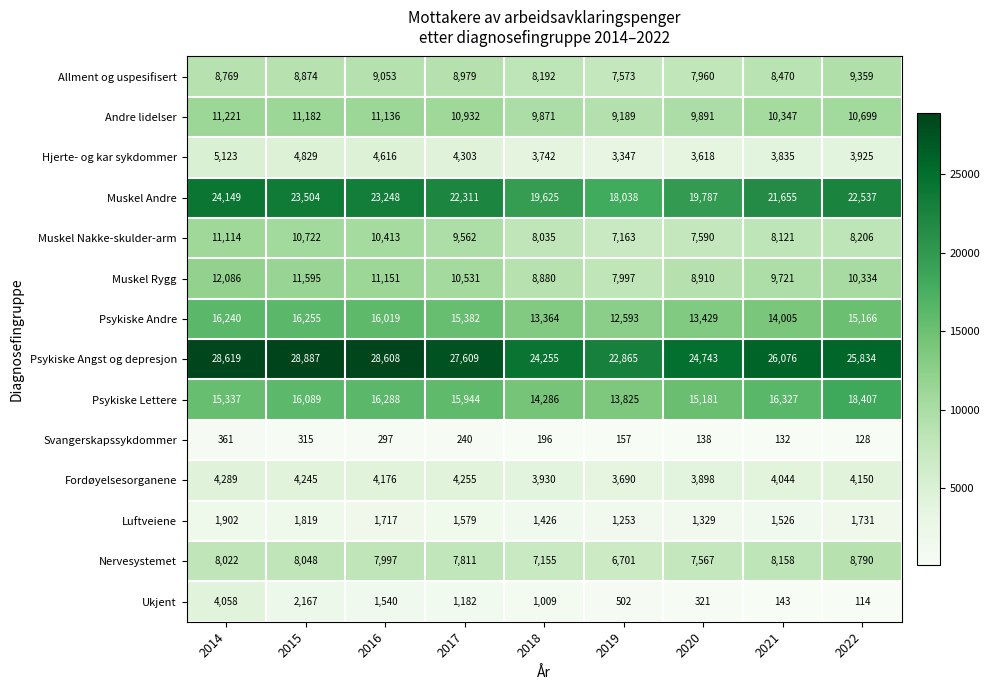

The value of Andre lidelser at 2017 is 10932. True or false?

True